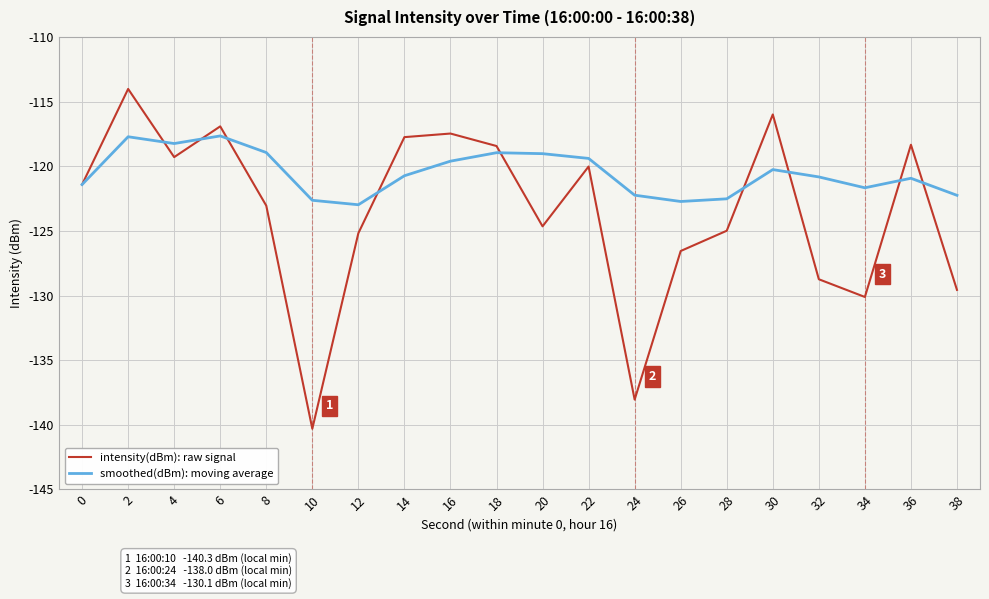

How many values in the smoothed(dBm): moving average series exceed -120?

8